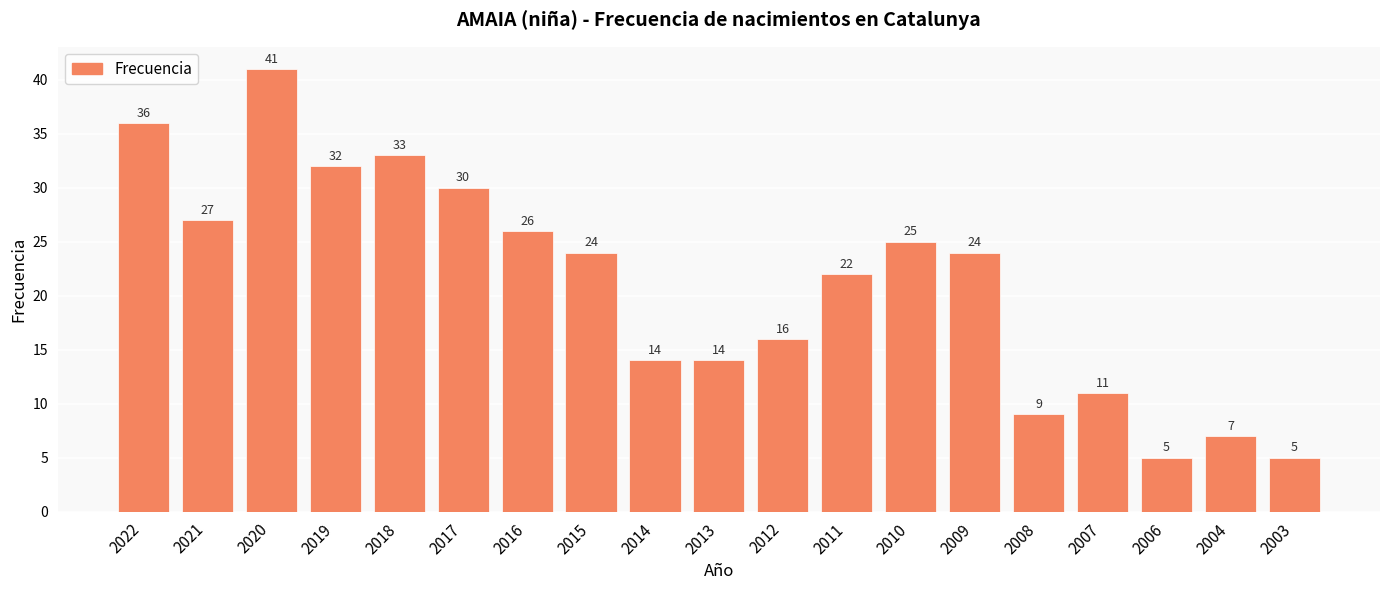

What value does the data have at 2010, to the nearest 5?

25